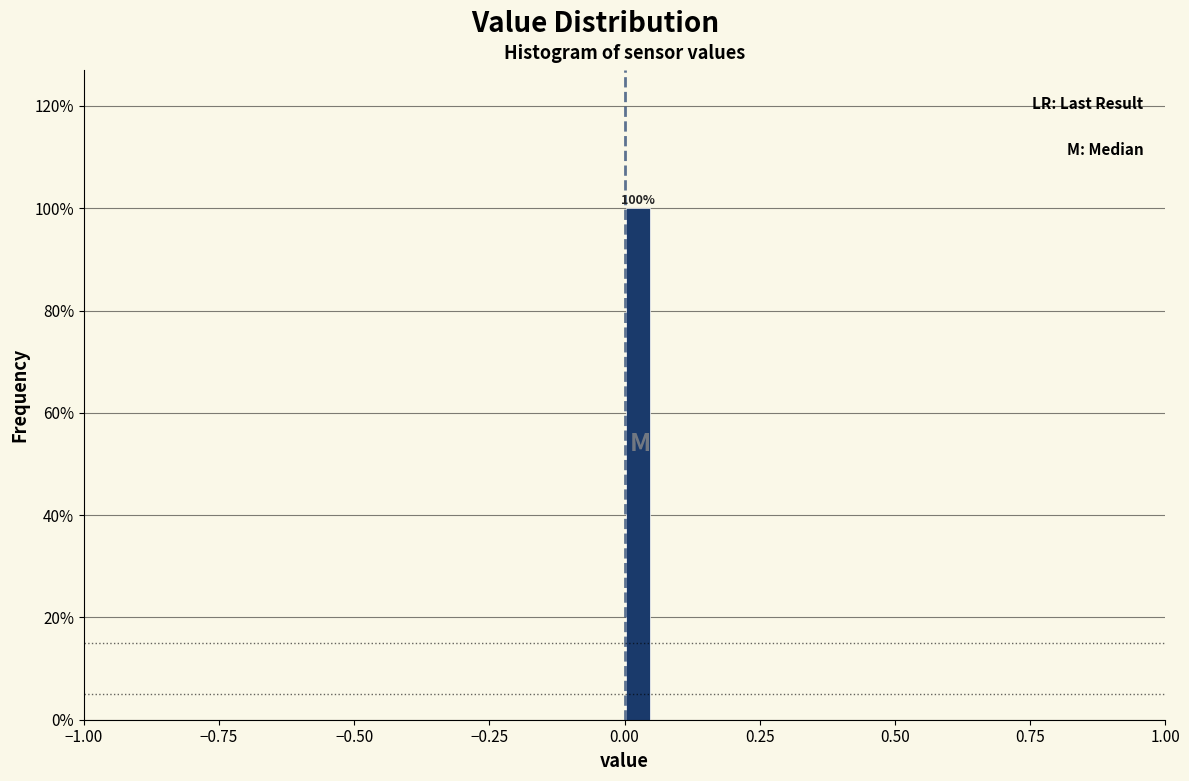

Read against the x-axis, roughly where is the centre of the tallest bar?

0.05